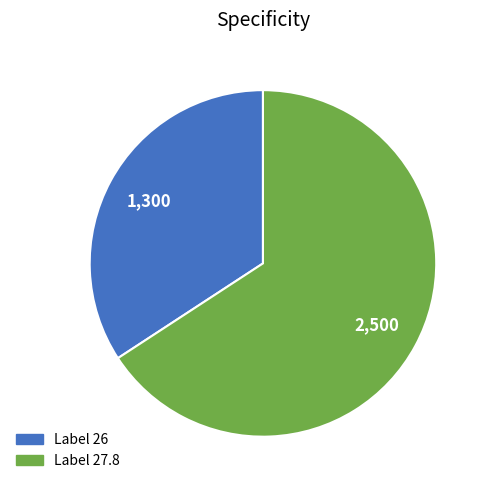

Is there a majority slice in this chart?

Yes